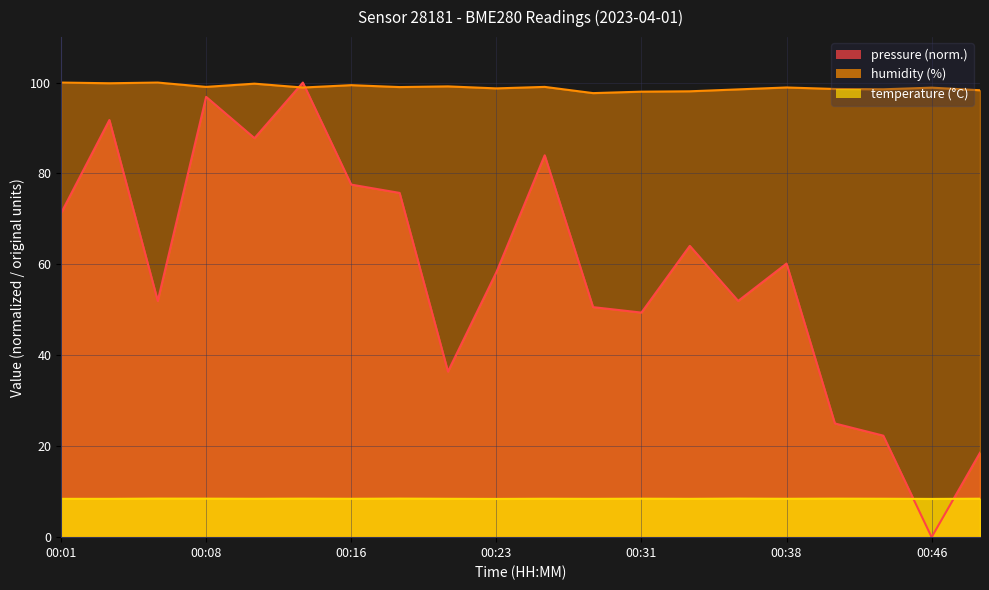

What is the average value of the humidity series?

98.9